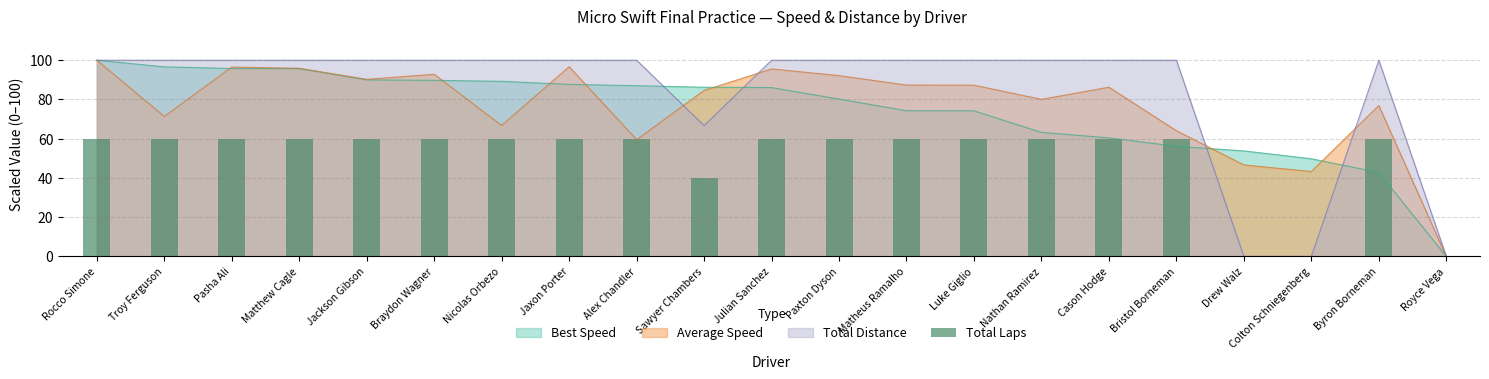

Which category has the highest value across all series?

Rocco Simone